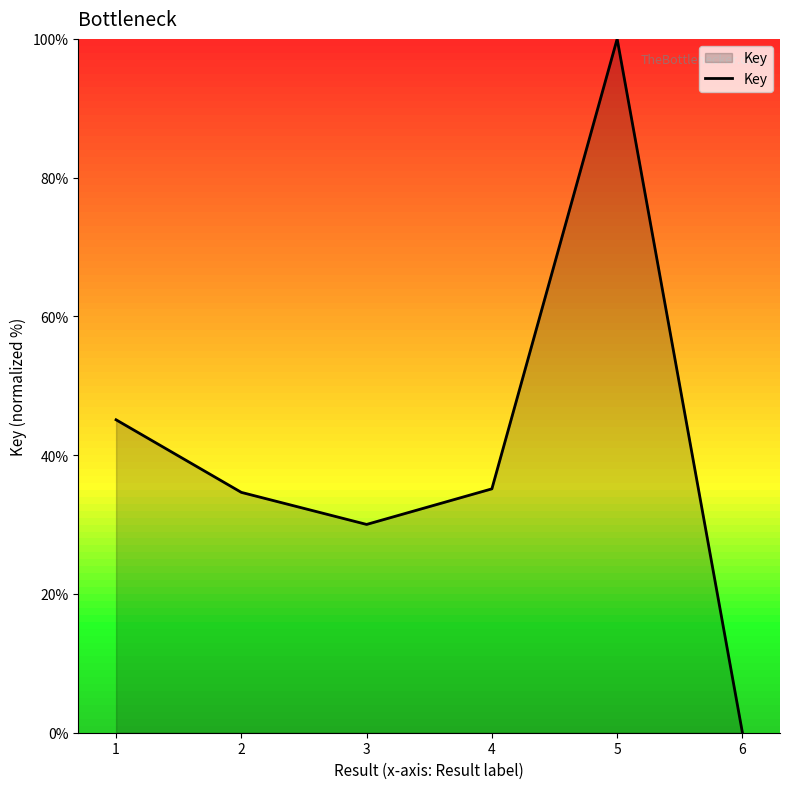

Reading right to left, transcribe all the data shown in this chart.

6=0.0	5=100.0	4=35.1	3=30.0	2=34.6	1=45.1